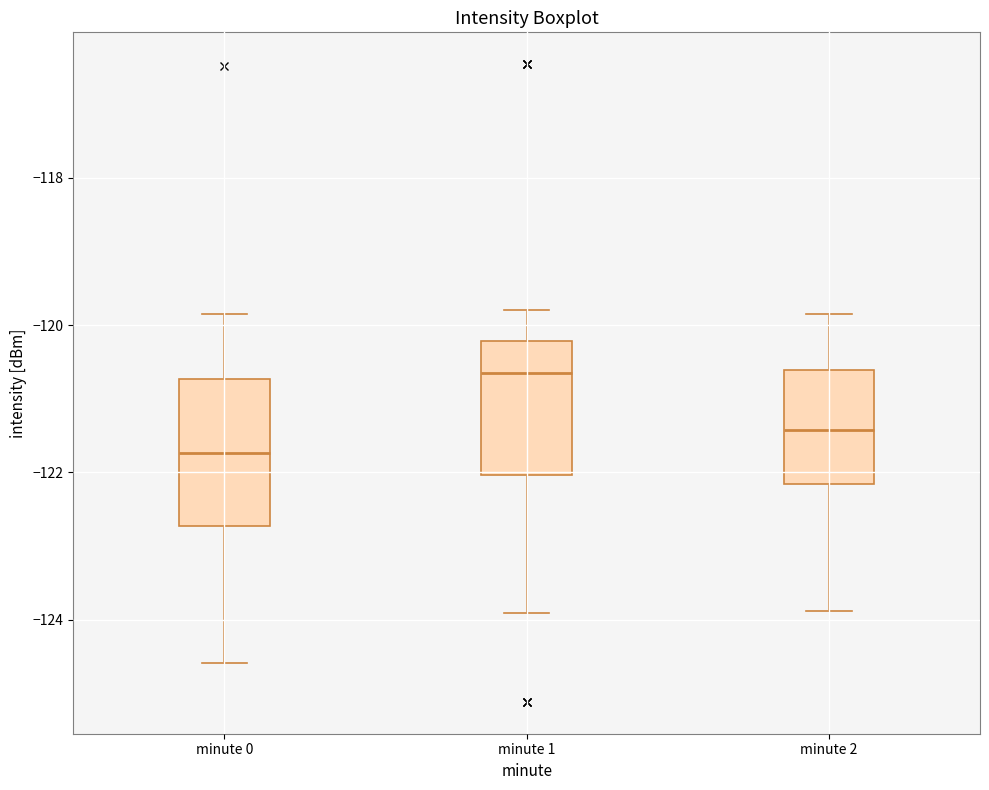

Reading left to right, transcribe this box plot: for each box, give where its median line is, the range the box spans, and where its two whiskers end, as read against the y-axis. The values are not printed on the chart, so give them approximately, as read against the axis.

minute 0: median -121.8, box -122.8 to -120.8, whiskers -124.6 to -119.8
minute 1: median -120.6, box -122.0 to -120.2, whiskers -124.0 to -119.8
minute 2: median -121.4, box -122.2 to -120.6, whiskers -123.8 to -119.8